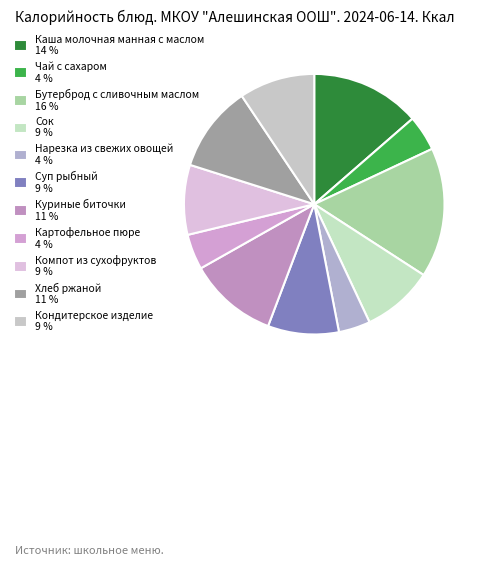

To the nearest percent, what is the difference between the largest and smallest slice percentages?

12%